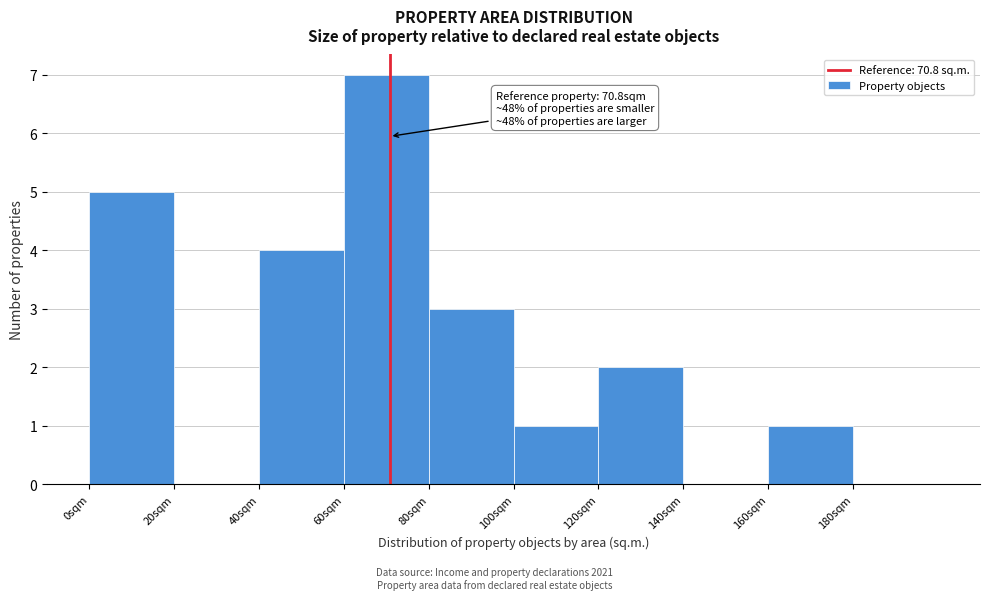

Which range on the x-axis has the tallest bar?

60 to 80